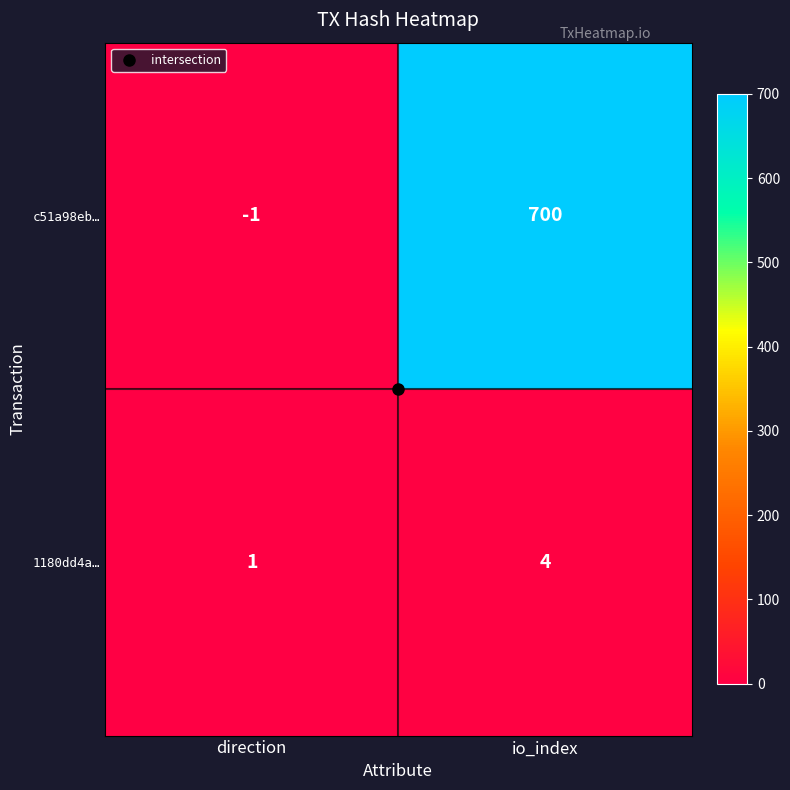

List the series in order of their overall mean, highest first.

c51a98eb…, 1180dd4a…